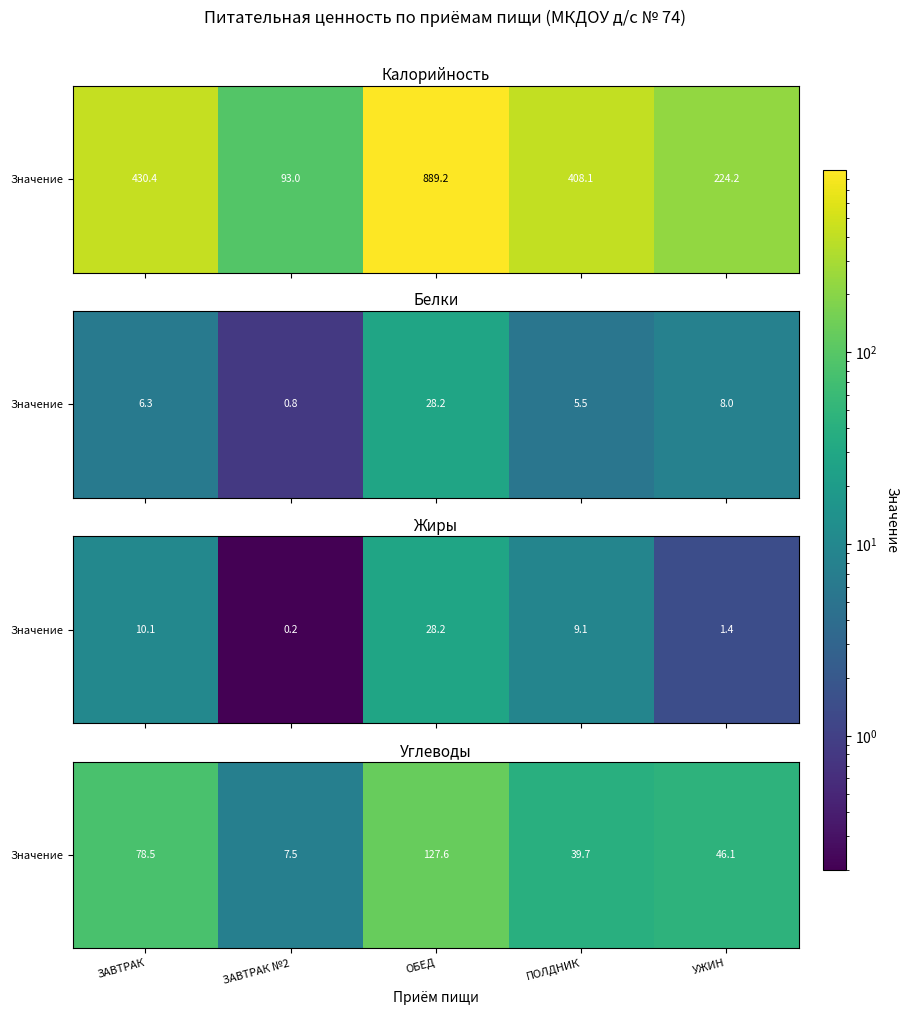

At which category does the chart reach its peak across all series?

ОБЕД